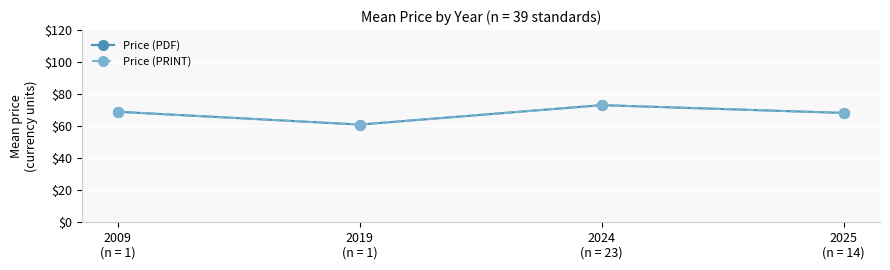

Which series has the largest range (max minus min)?

Price (PDF)